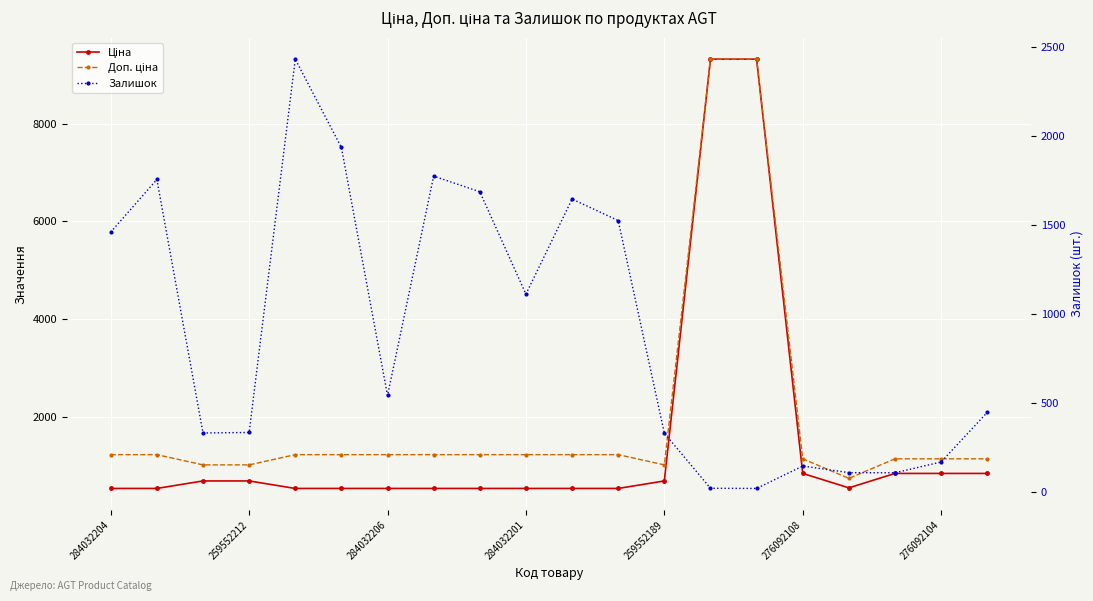

How many lines are shown in the chart?

3